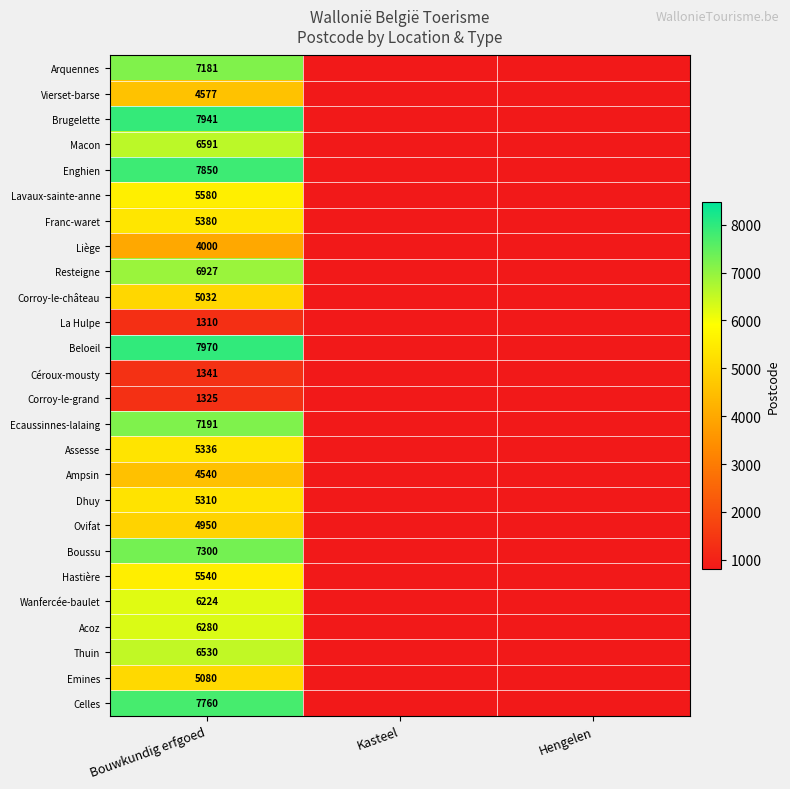

Rank the series at Bouwkundig erfgoed from lowest to highest value.

La Hulpe, Corroy-le-grand, Céroux-mousty, Liège, Ampsin, Vierset-barse, Ovifat, Corroy-le-château, Emines, Dhuy, Assesse, Franc-waret, Hastière, Lavaux-sainte-anne, Wanfercée-baulet, Acoz, Thuin, Macon, Resteigne, Arquennes, Ecaussinnes-lalaing, Boussu, Celles, Enghien, Brugelette, Beloeil